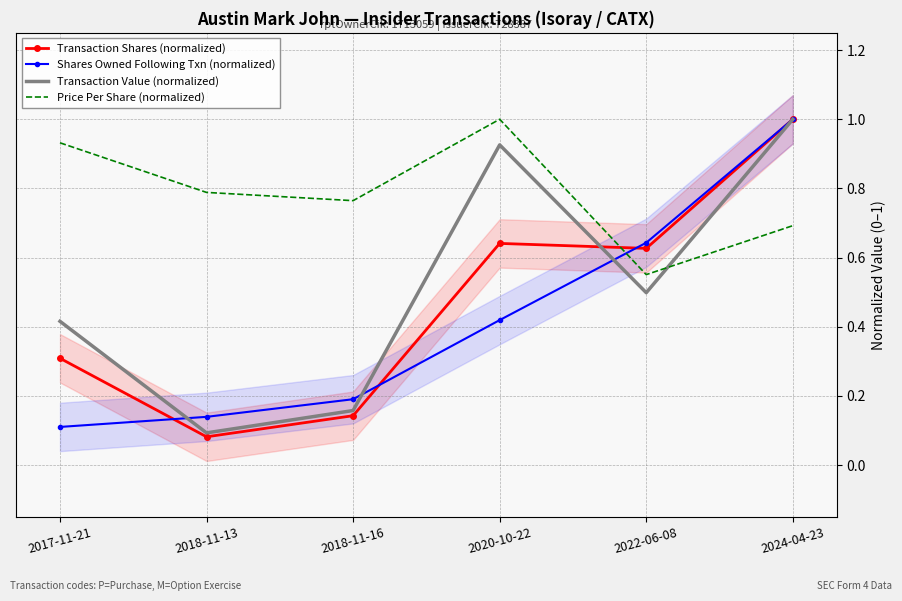

How many intersections are there between Shares Owned Following Txn (normalized) and Transaction Shares (normalized)?

3